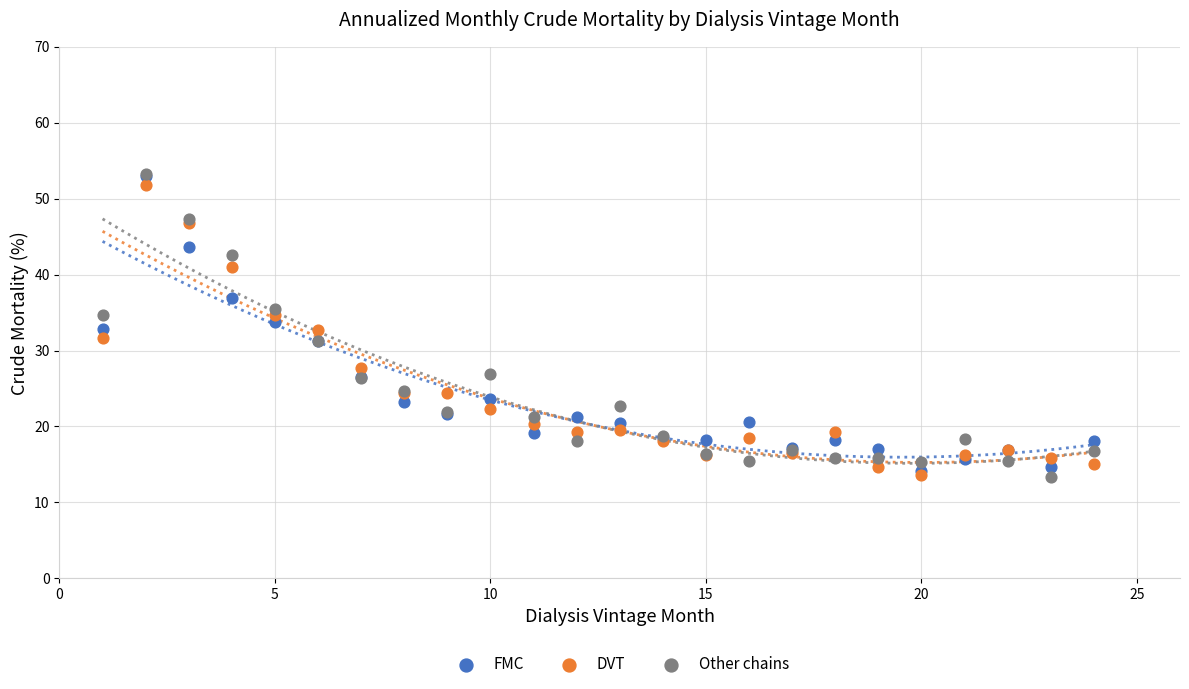

Which series has the largest Y range (max minus min)?

Other chains